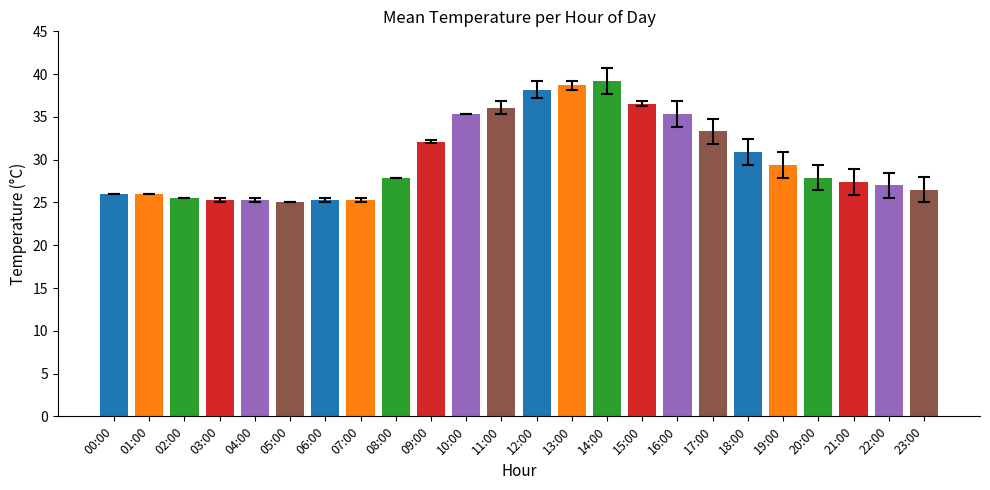

Count the number of data series in this chart.

1